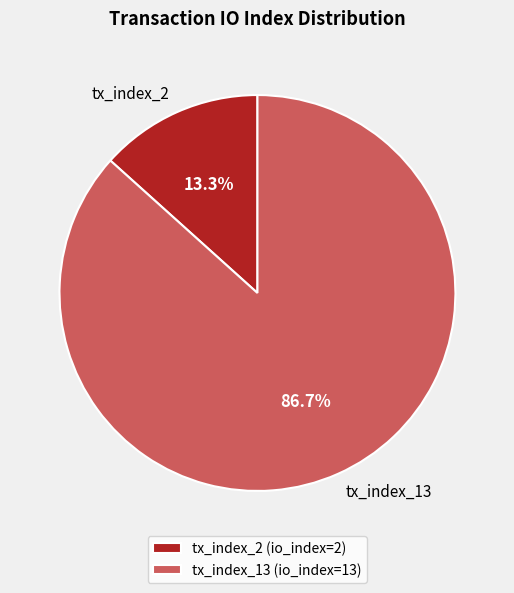

To the nearest percent, what is the difference between the tx_index_13 and tx_index_2 slice percentages?

73%